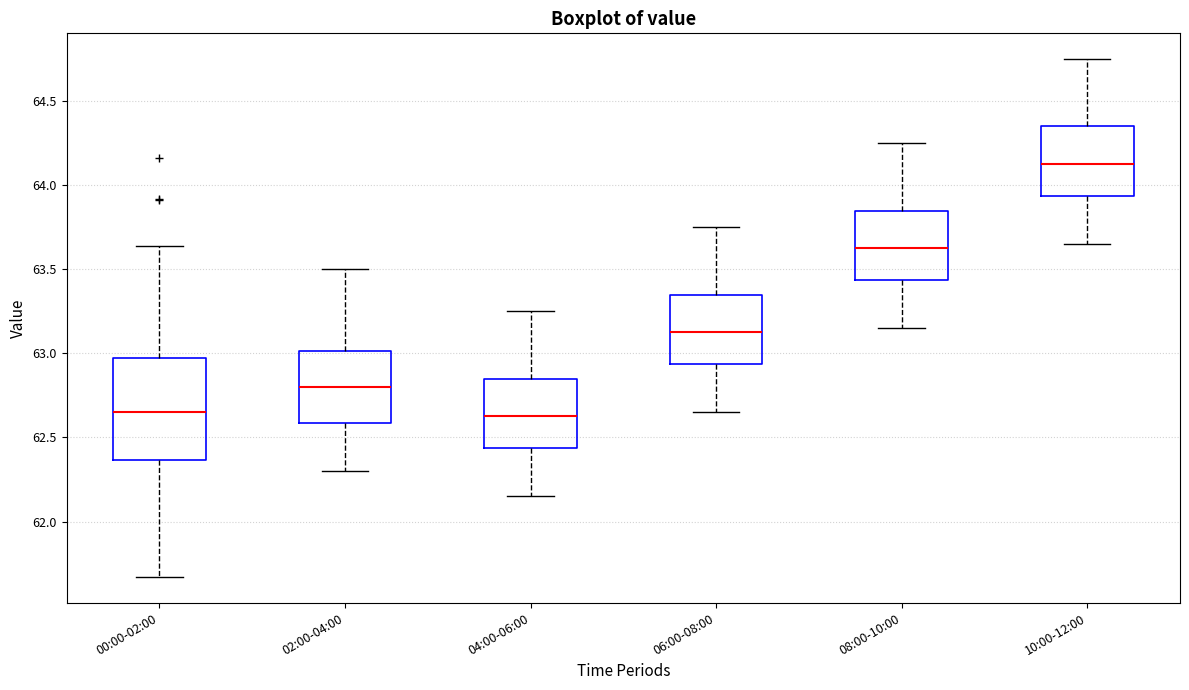

Where does the median line of the box for 06:00-08:00 sit on the y-axis? The values are not printed on the chart, so give them approximately, as read against the axis.

63.15